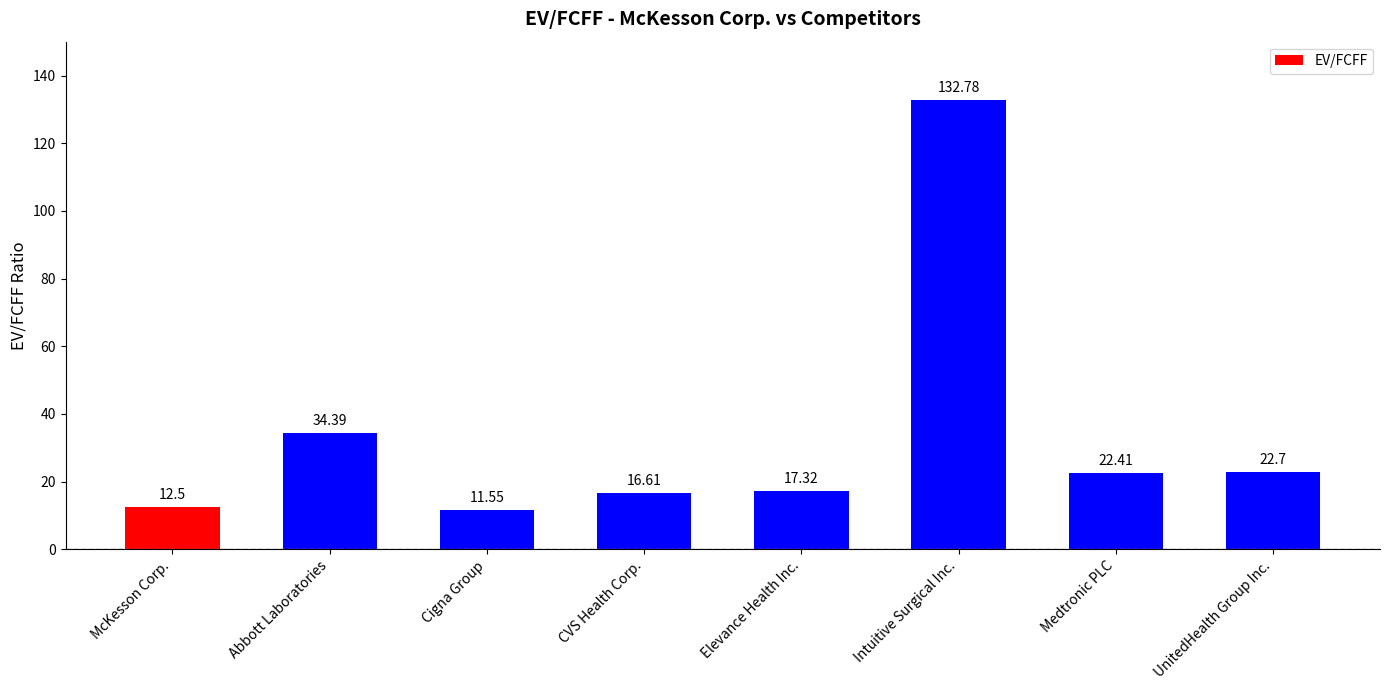

What is the value of the 7th bar from the left?

22.4